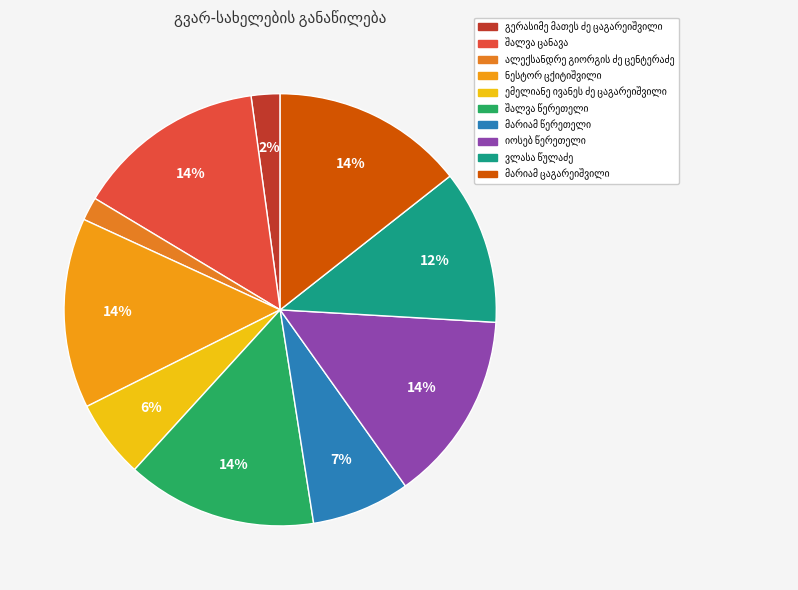

Count the number of slices in the pie.

10